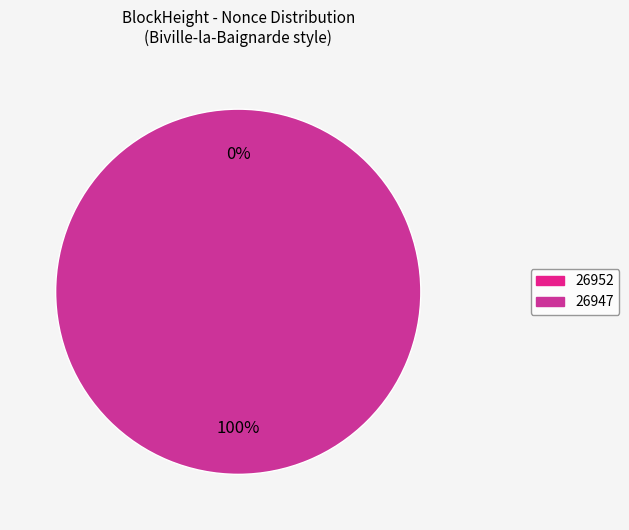

What is the majority slice?

26947